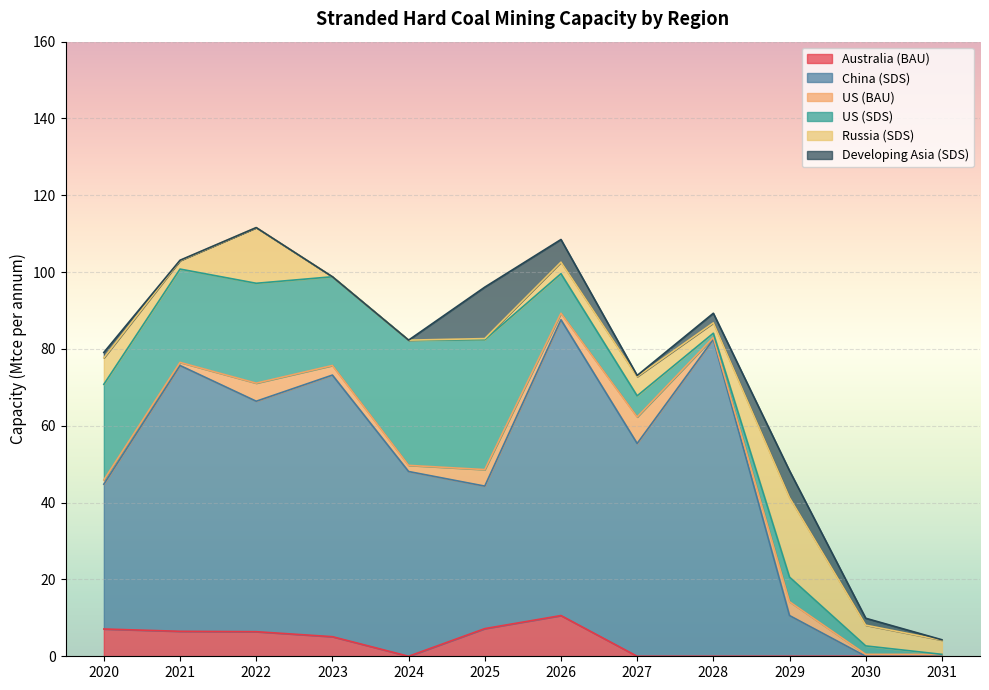

True or false: US (BAU) has a value of 4.3 at 2025.

True